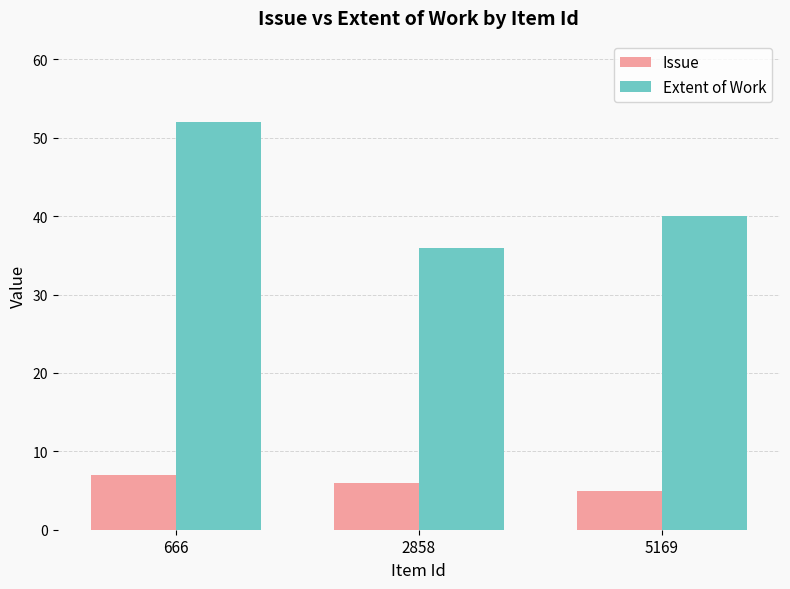

What is the lowest value of the Issue series?

5